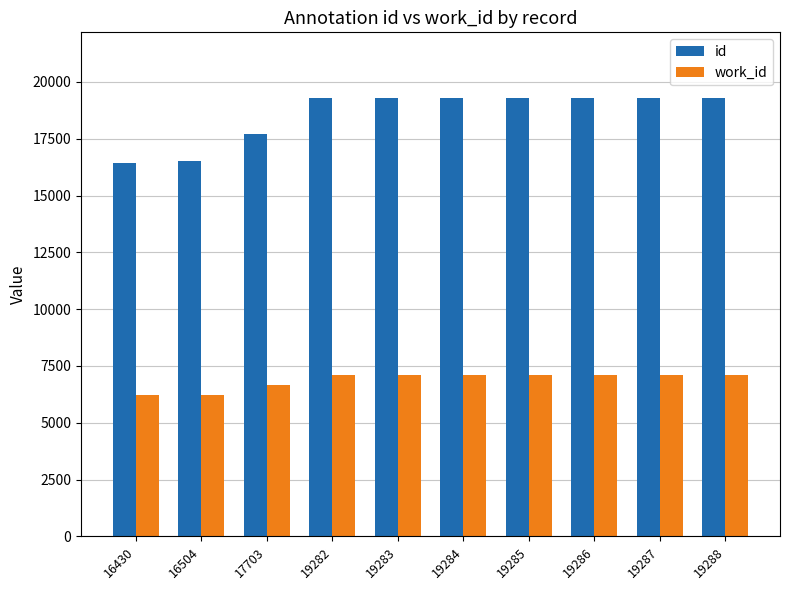

List the series in order of their overall mean, highest first.

id, work_id